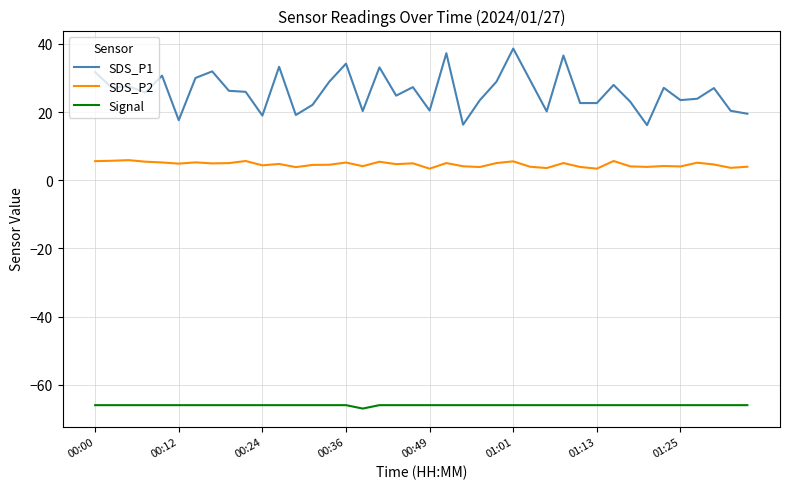

Is this an area chart (filled region under the line)?

No